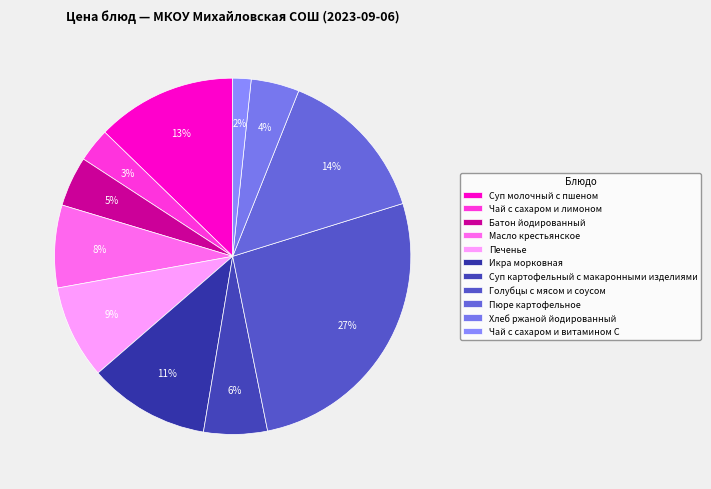

To the nearest percent, what portion does Масло крестьянское represent?

8%